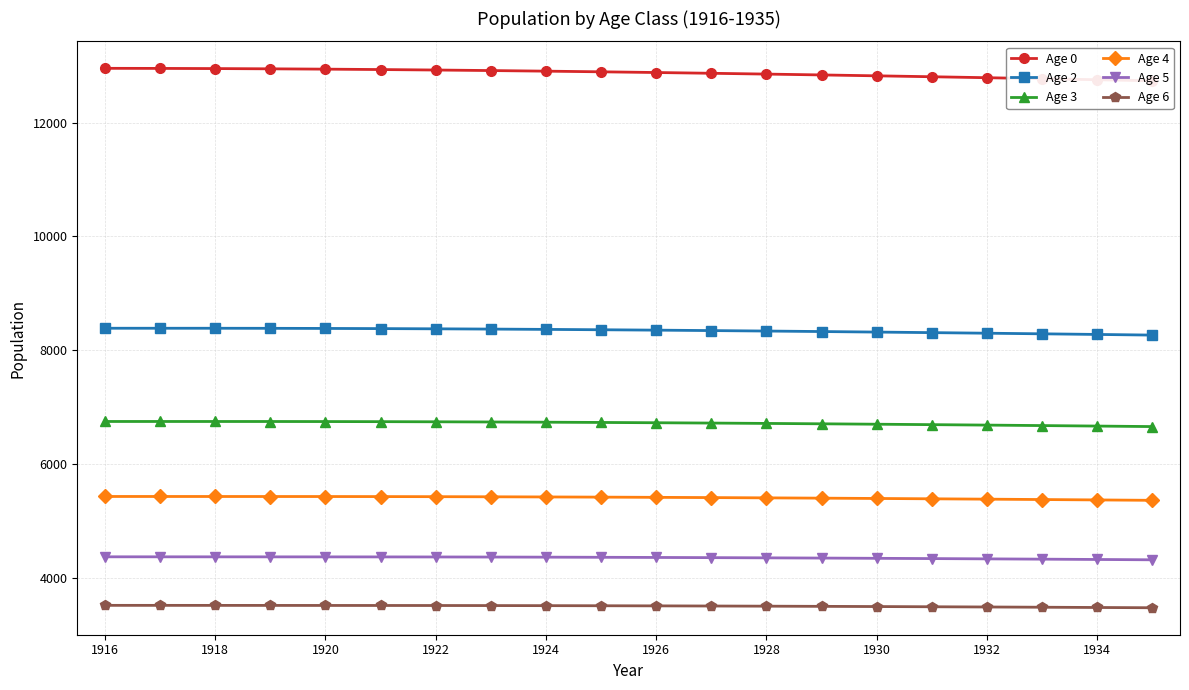

The Age 6 series shows 841.5 at 1928. True or false?

False